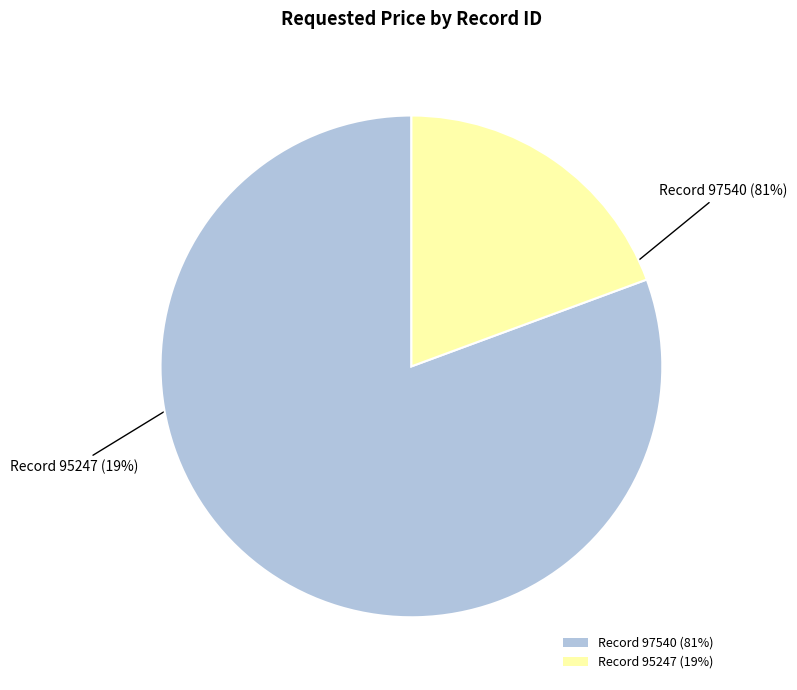

To the nearest percent, what portion does Record 95247 (19%) represent?

19%